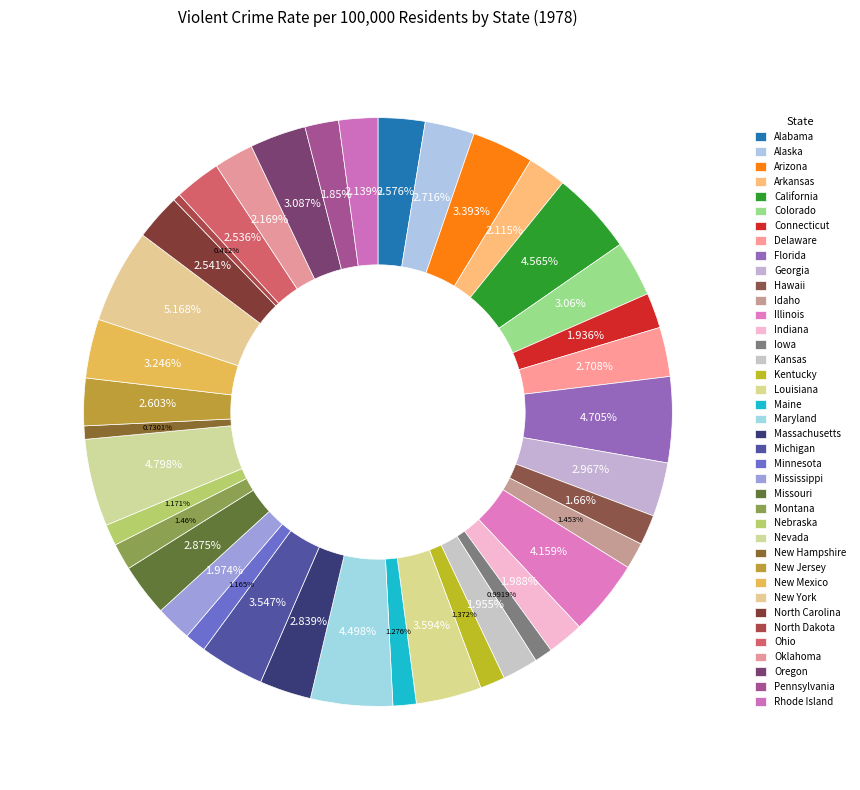

Does Michigan represent more than half of the total?

No